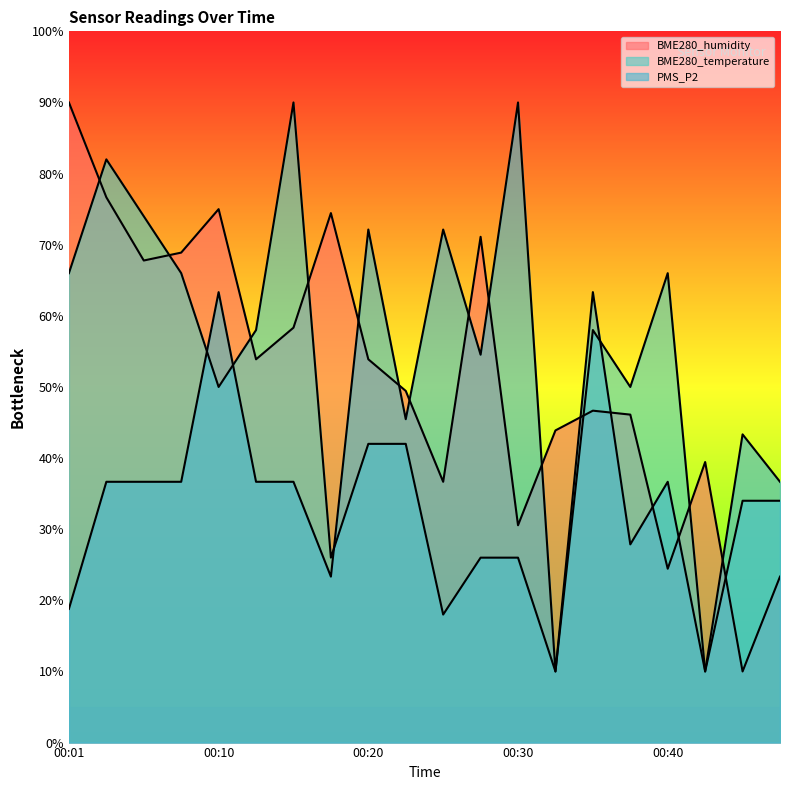

Where is PMS_P2 nearest to the value 50?

00:23